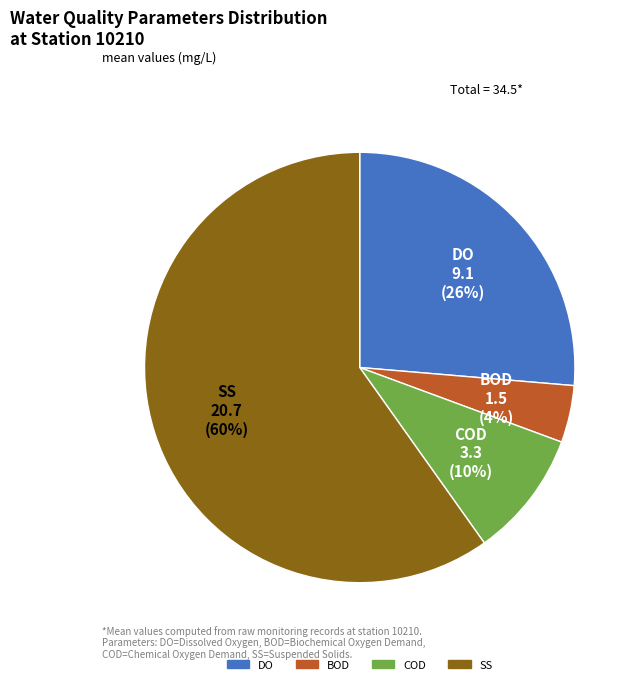

Is it true that SS is 69% of the pie?

False